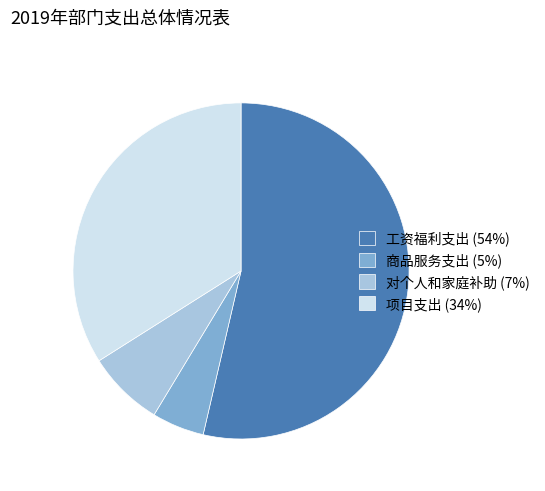

Which category has the biggest portion of the pie?

工资福利支出